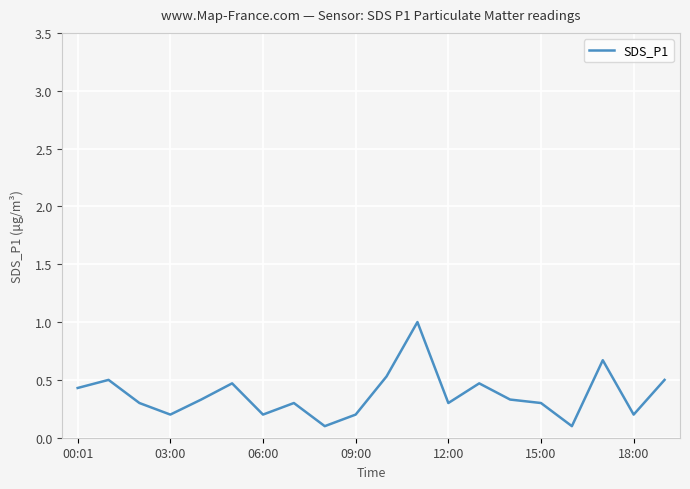

What is the maximum value shown in the chart?

1.0